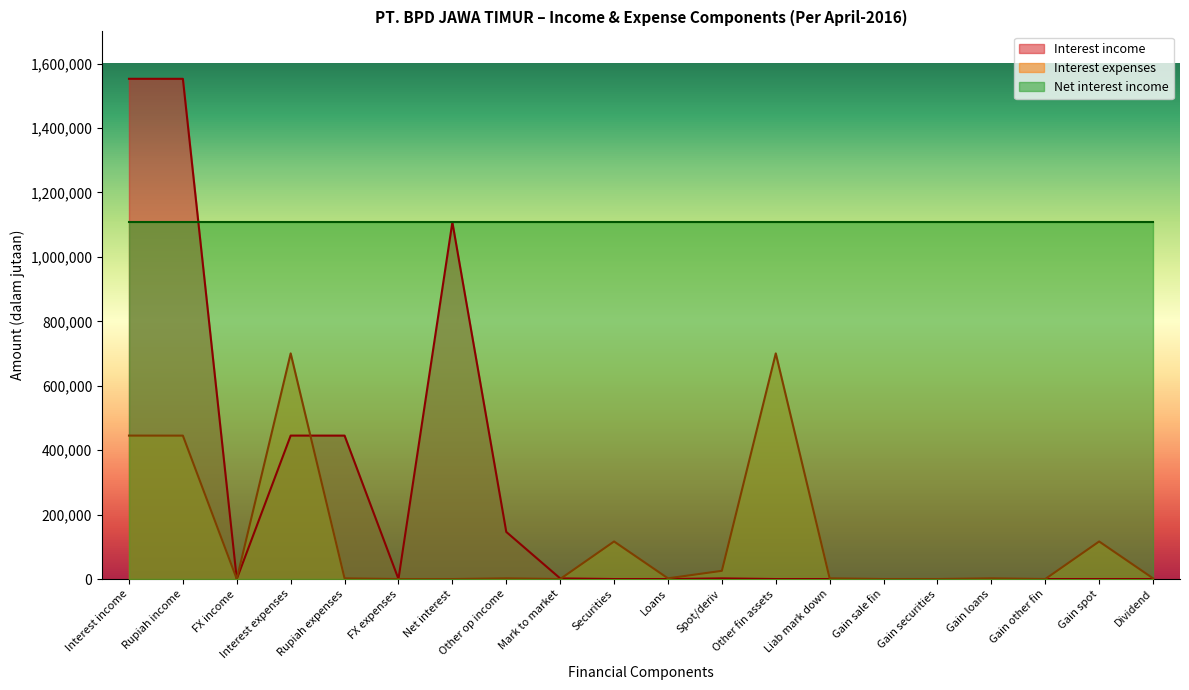

Is it true that Net interest income equals 1107570 at Other op income?

True